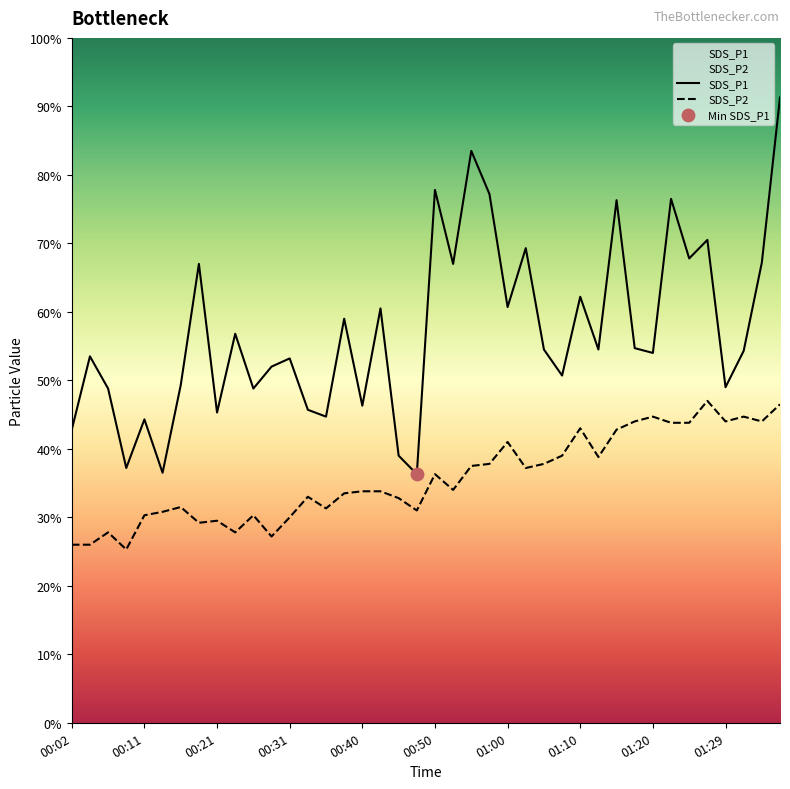

Which series has the widest spread of Y values?

SDS_P1